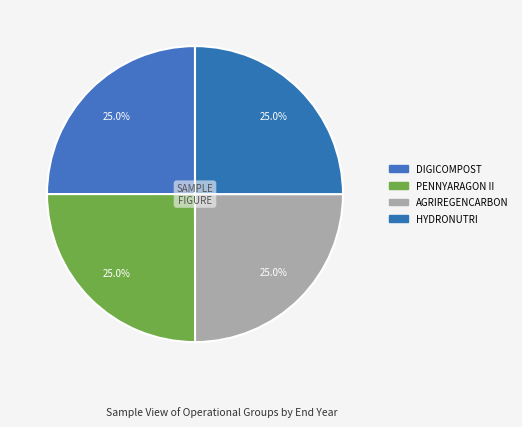

Rank the categories by value from lowest to highest.

AGRIREGENCARBON, DIGICOMPOST, PENNYARAGON II, HYDRONUTRI